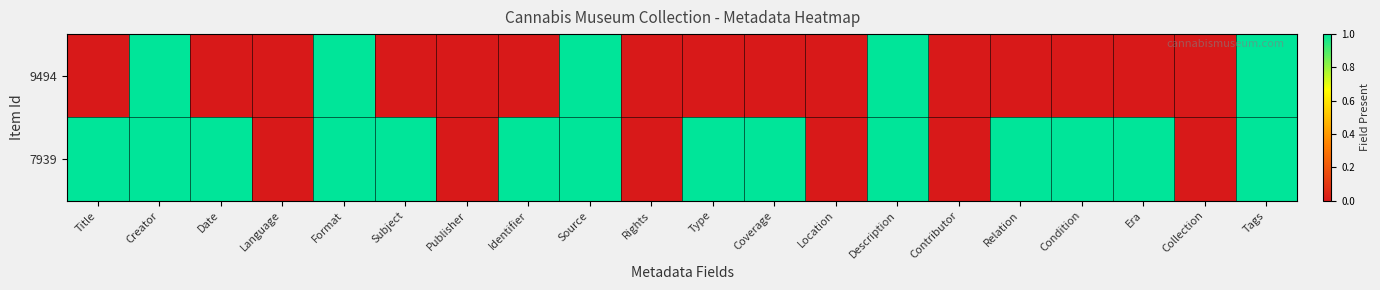

At Location, list the series in order from largest to smallest.

9494, 7939